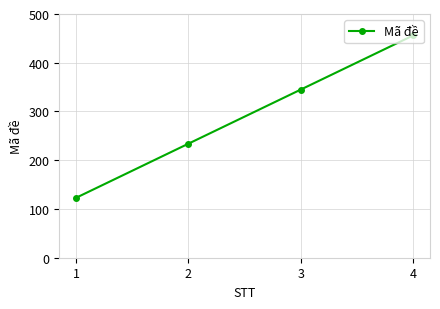

True or false: the data shows 456 at 4.

True